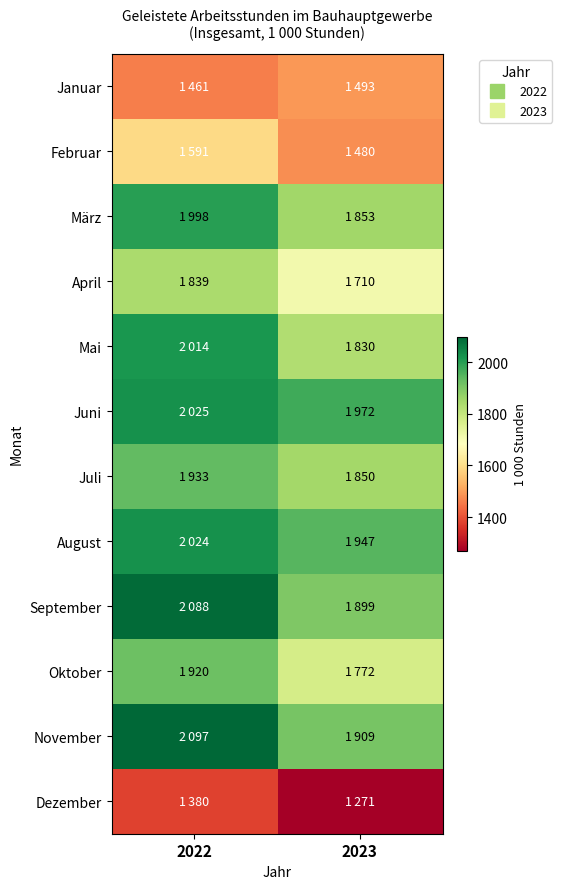

What is the spread (max minus min) of values at 2022?

717